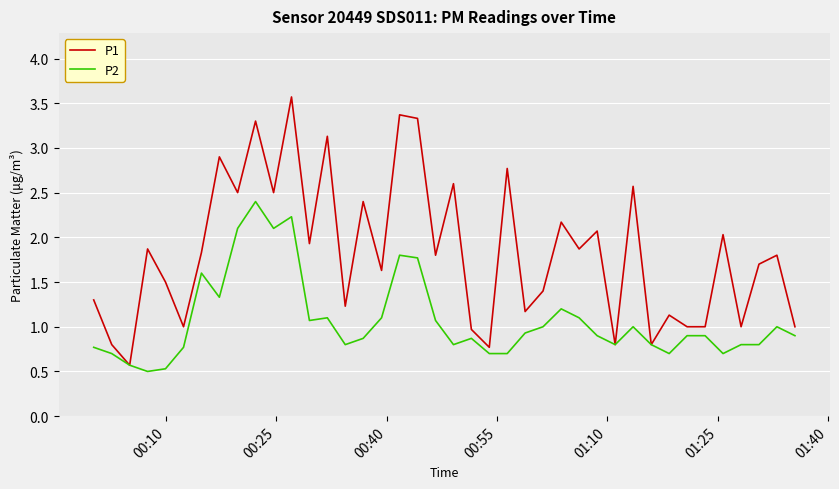

What is the greatest value displayed?

3.6